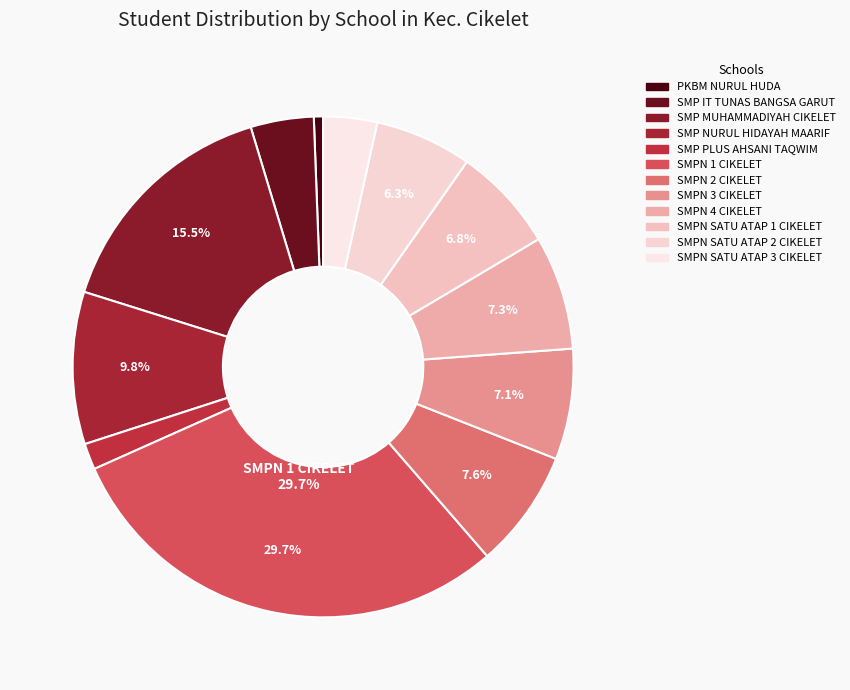

How many segments does this pie chart have?

12